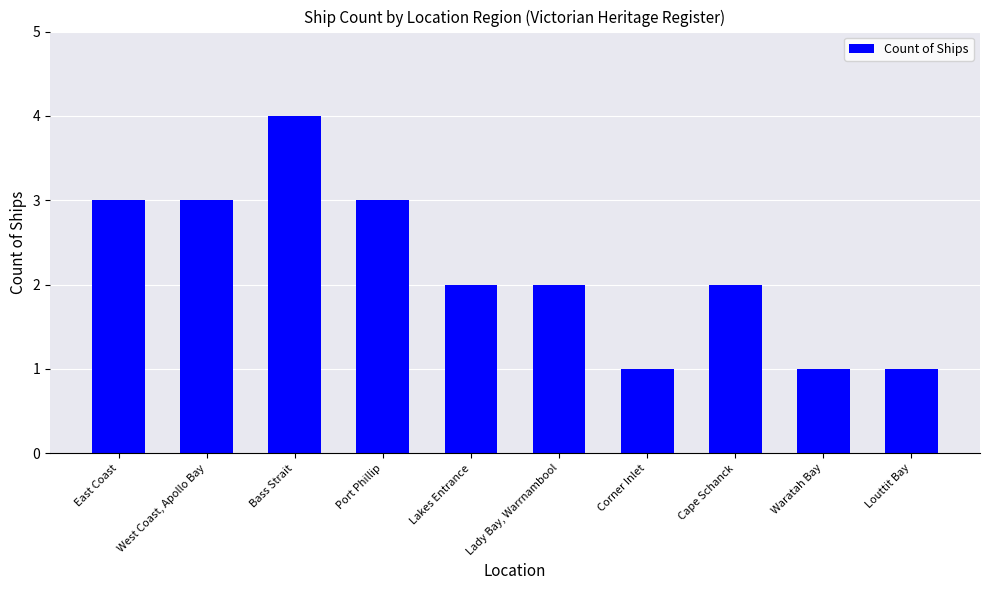

How many categories are shown in the chart?

10